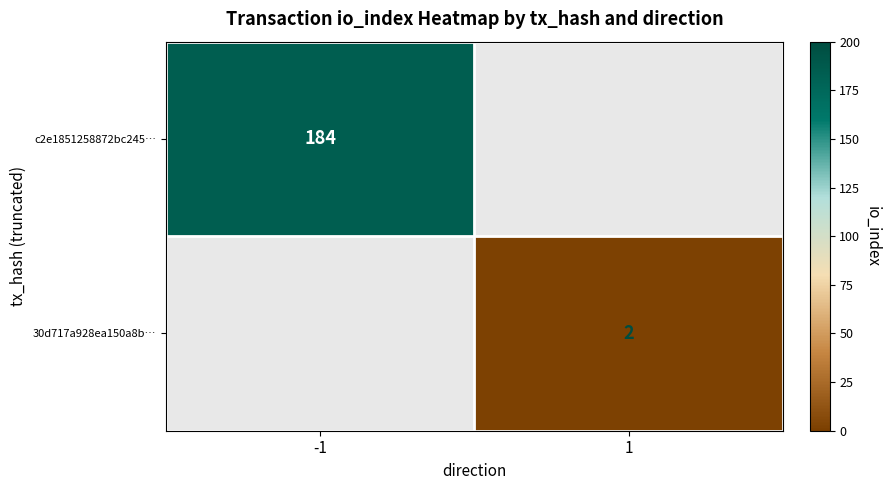

How many data points does each series have?

2